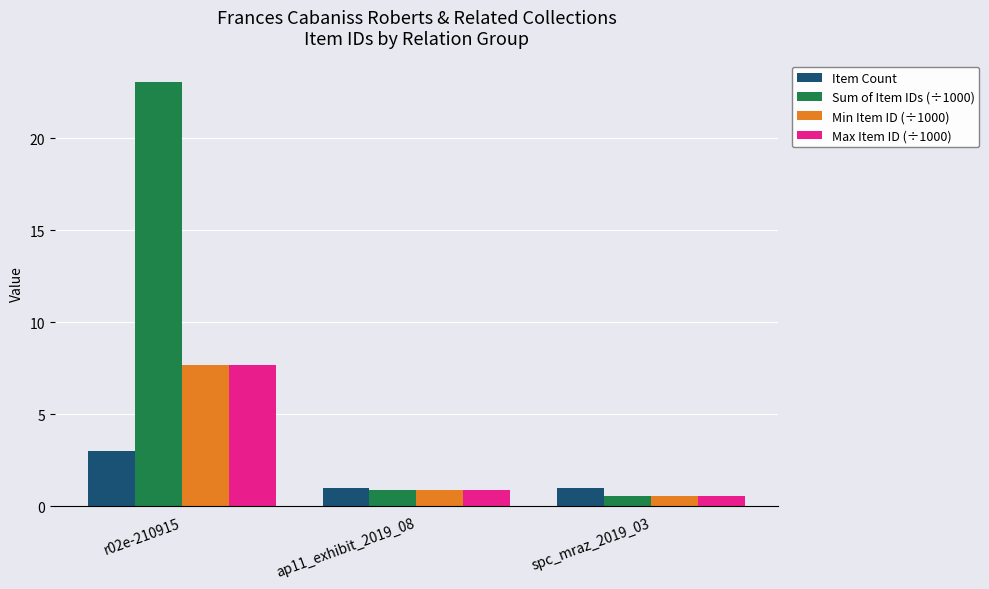

Which category has the highest value in the Min Item ID (÷1000) series?

r02e-210915